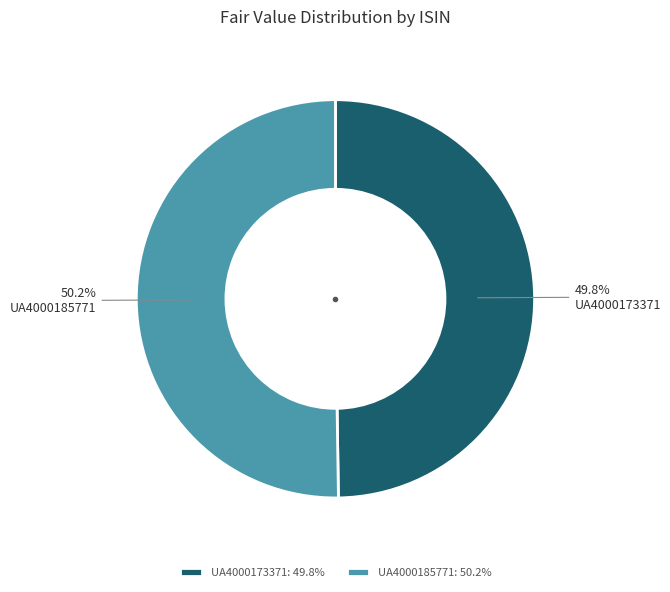

Is there any slice that represents more than half of the pie?

Yes